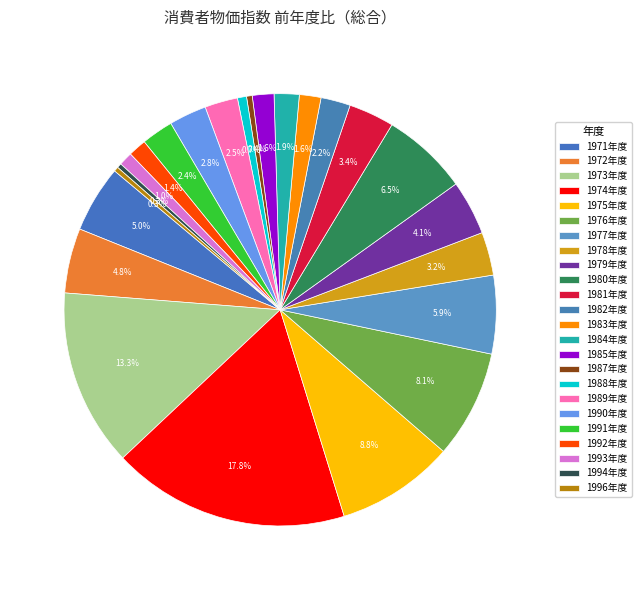

Combined, what portion of the pie is 1979年度 and 1978年度?

7.3%